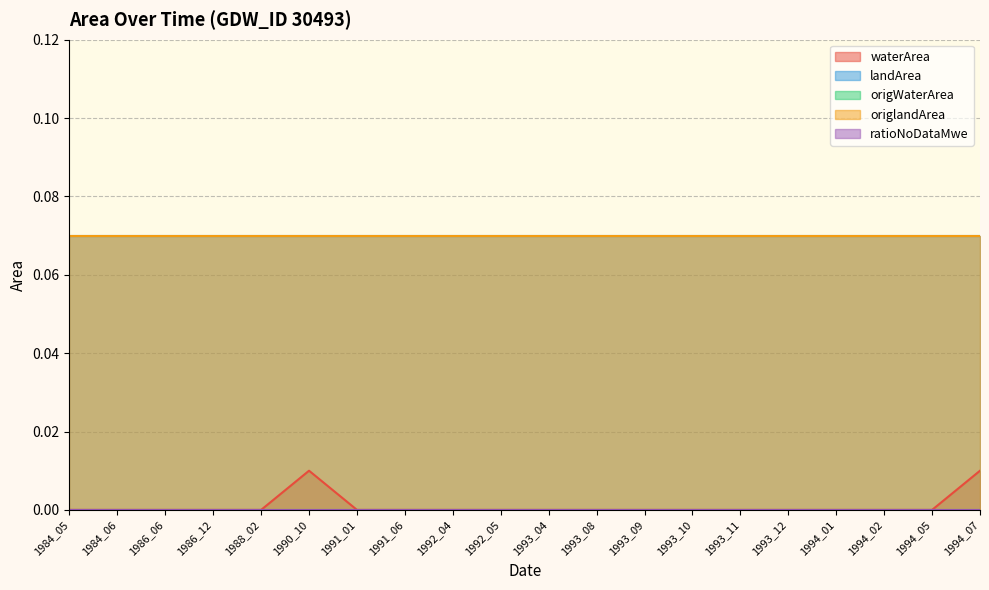

True or false: origlandArea and origWaterArea cross at least once.

False